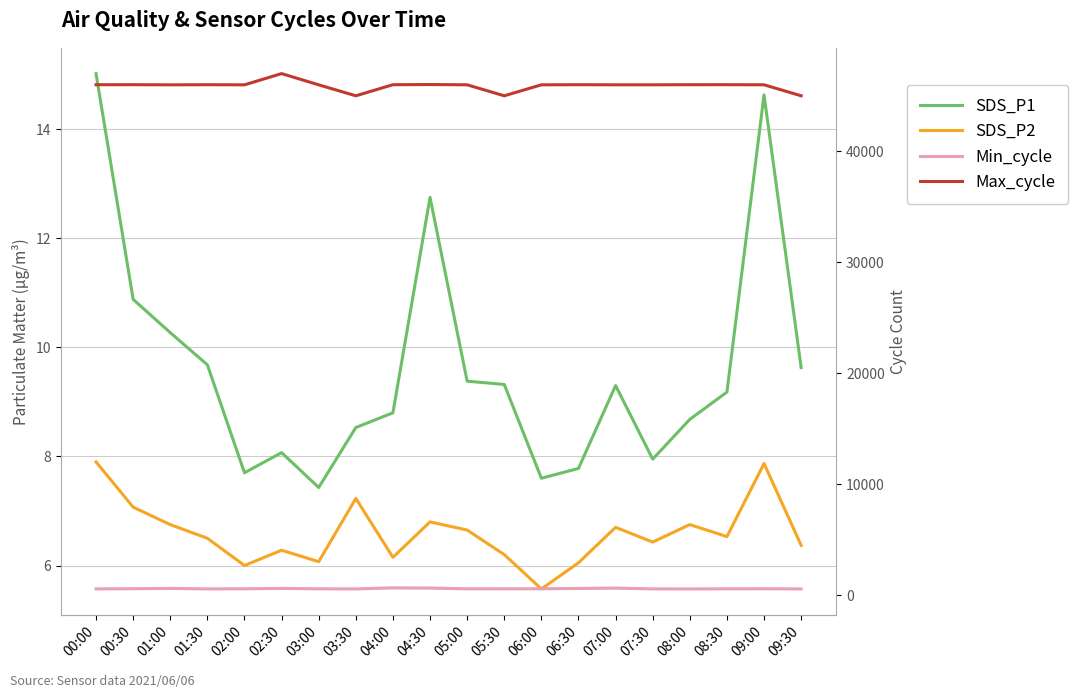

List the series in order of their peak value, highest first.

Max_cycle, Min_cycle, SDS_P1, SDS_P2